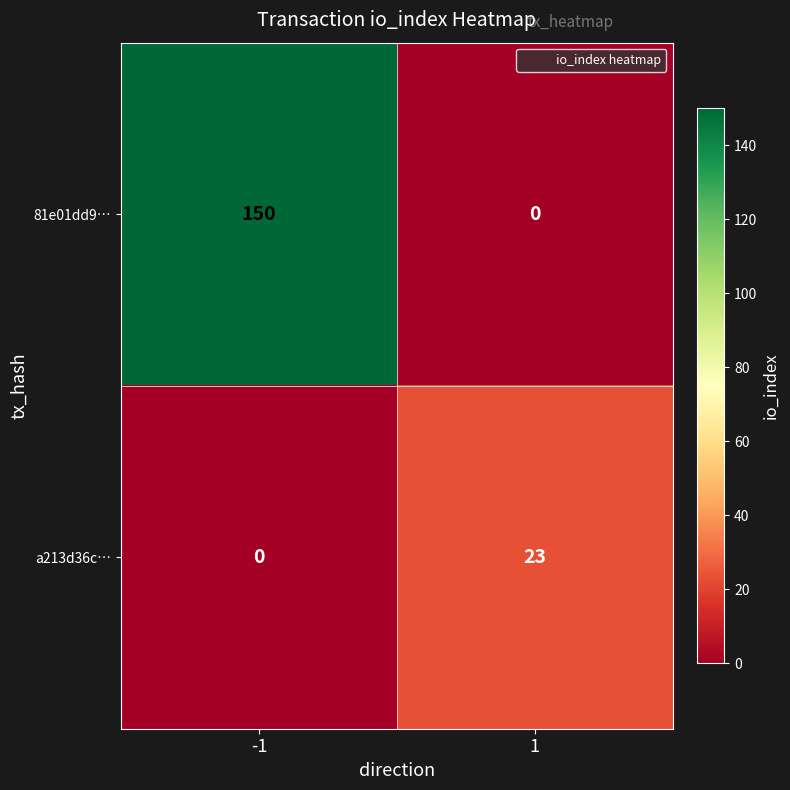

Count the number of data series in this chart.

2